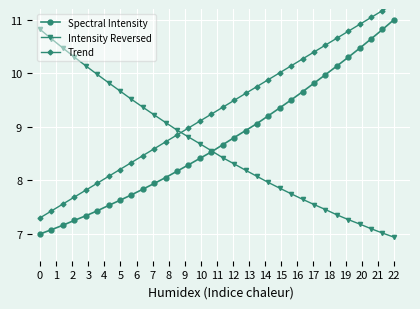

True or false: Spectral Intensity has more than 1 interior local peaks.

False